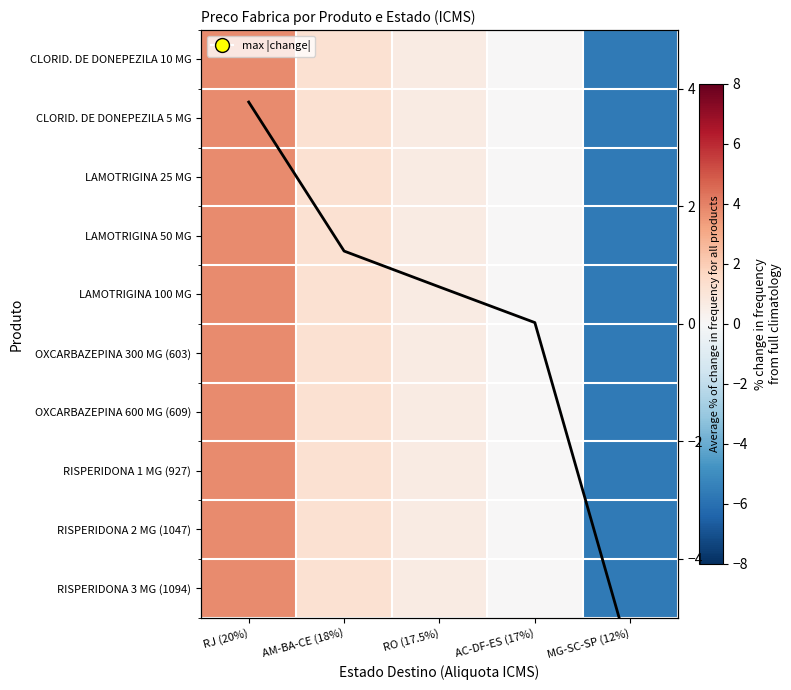

At which category is the sum across all series the highest?

RJ (20%)